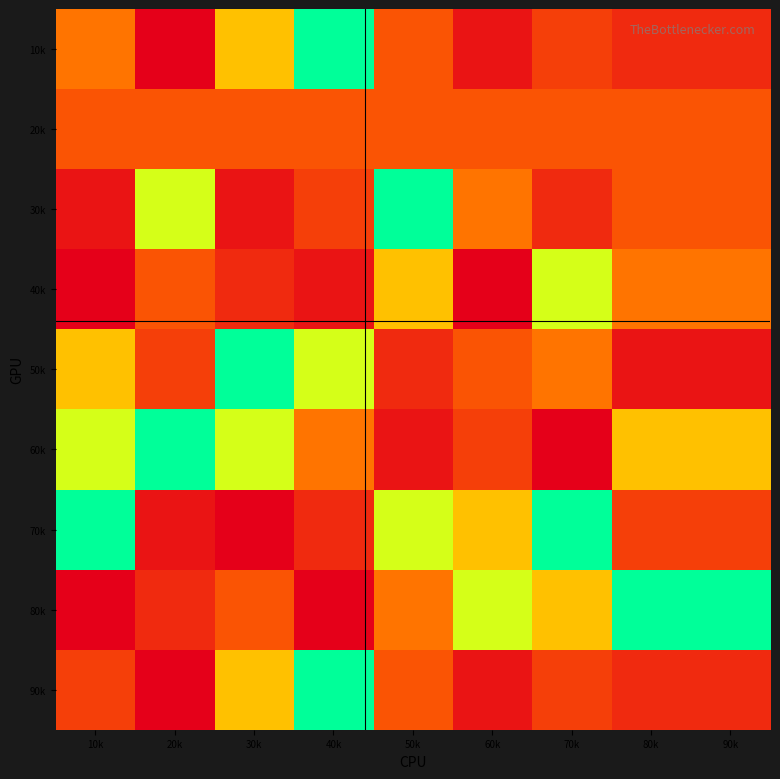

Which category has the highest value across all series?

20k